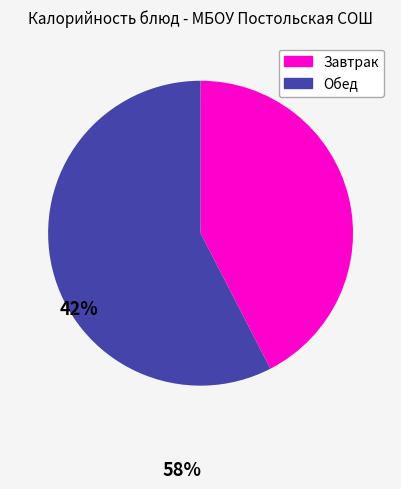

Is there a majority slice in this chart?

Yes